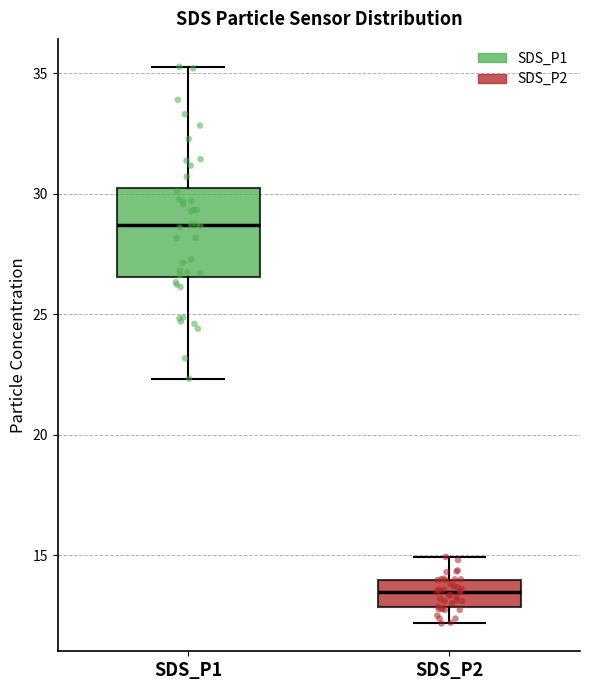

Reading left to right, transcribe this box plot: for each box, give where its median line is, the range the box spans, and where its two whiskers end, as read against the y-axis. The values are not printed on the chart, so give them approximately, as read against the axis.

SDS_P1: median 28.5, box 26.5 to 30.5, whiskers 22.5 to 35.5
SDS_P2: median 13.5, box 13.0 to 14.0, whiskers 12.0 to 15.0